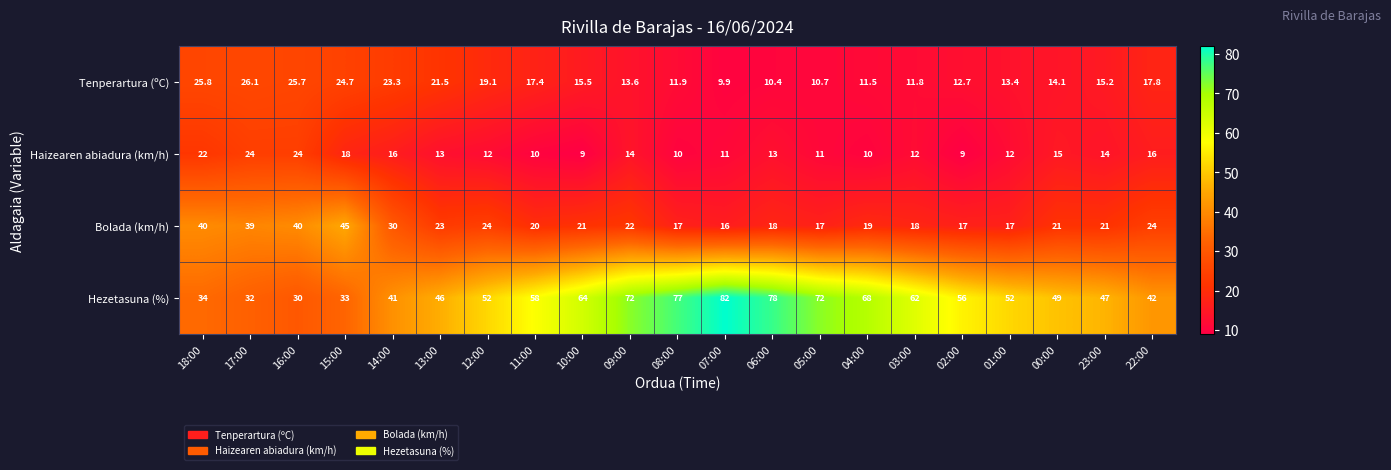

At which label does Hezetasuna (%) reach its peak?

07:00